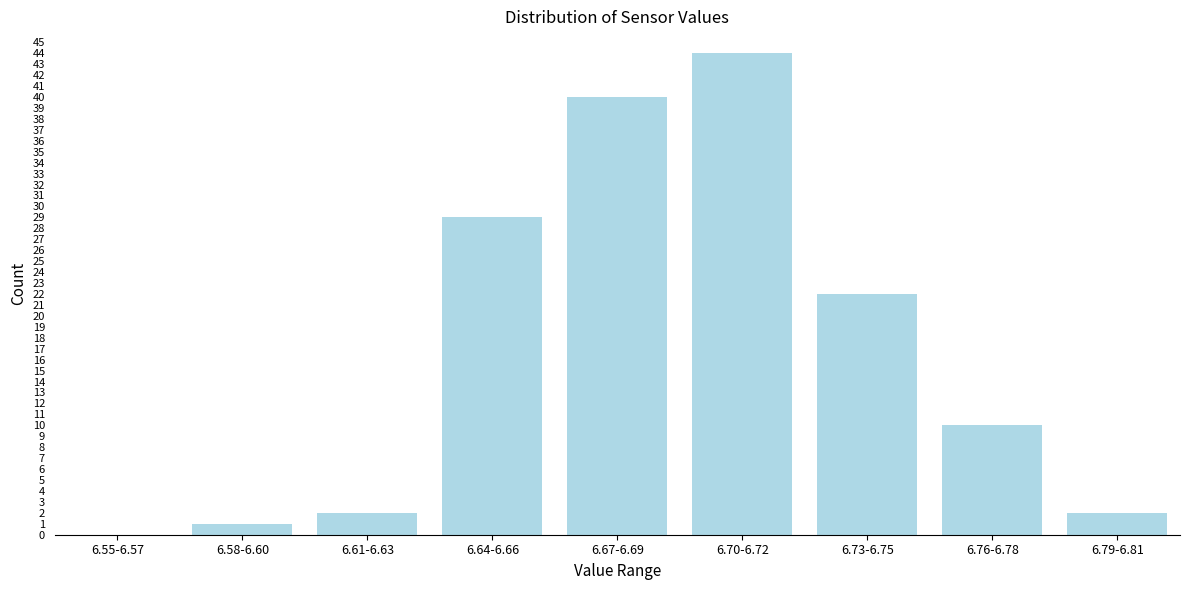

Reading right to left, what are all the values shown in this chart?

6.79-6.81=2	6.76-6.78=10	6.73-6.75=22	6.70-6.72=44	6.67-6.69=40	6.64-6.66=29	6.61-6.63=2	6.58-6.60=1	6.55-6.57=0